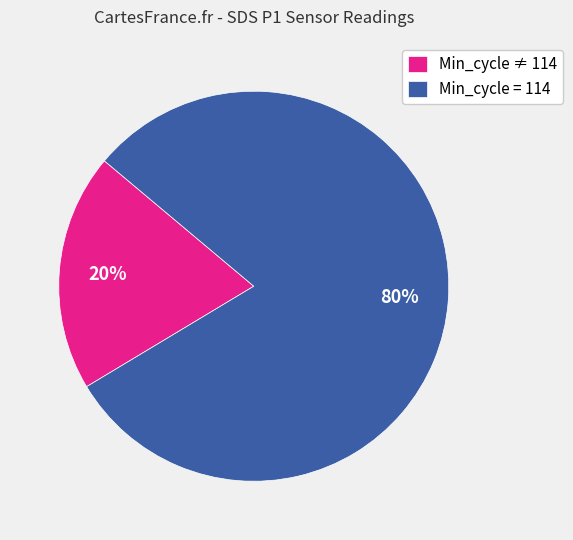

What is the majority slice?

Min_cycle = 114